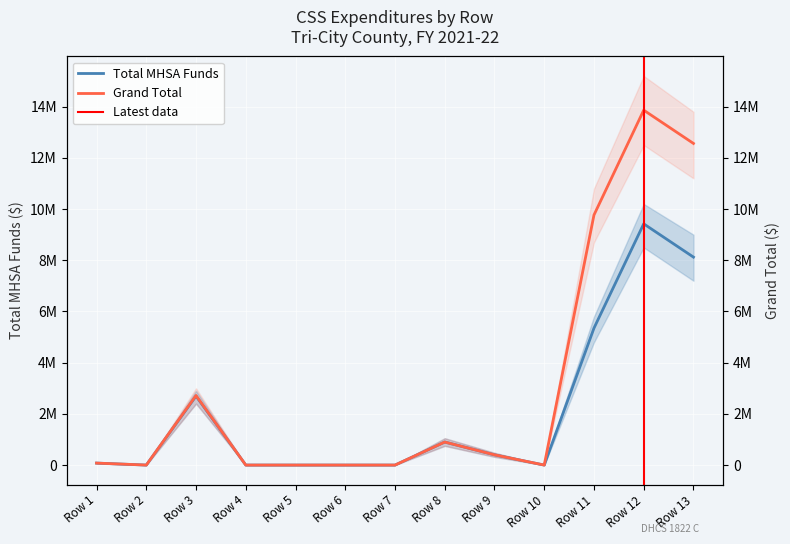

Reading right to left, list all the values displayed in this chart.

Total MHSA Funds: Row 13=8123091	Row 12=9423091	Row 11=5349551	Row 10=0	Row 9=400000	Row 8=900000	Row 7=0	Row 6=0	Row 5=0	Row 4=0	Row 3=2696231	Row 2=0	Row 1=77309
Grand Total: Row 13=12563027	Row 12=13863027	Row 11=9768514	Row 10=0	Row 9=400000	Row 8=900000	Row 7=0	Row 6=0	Row 5=0	Row 4=0	Row 3=2717204	Row 2=0	Row 1=77309